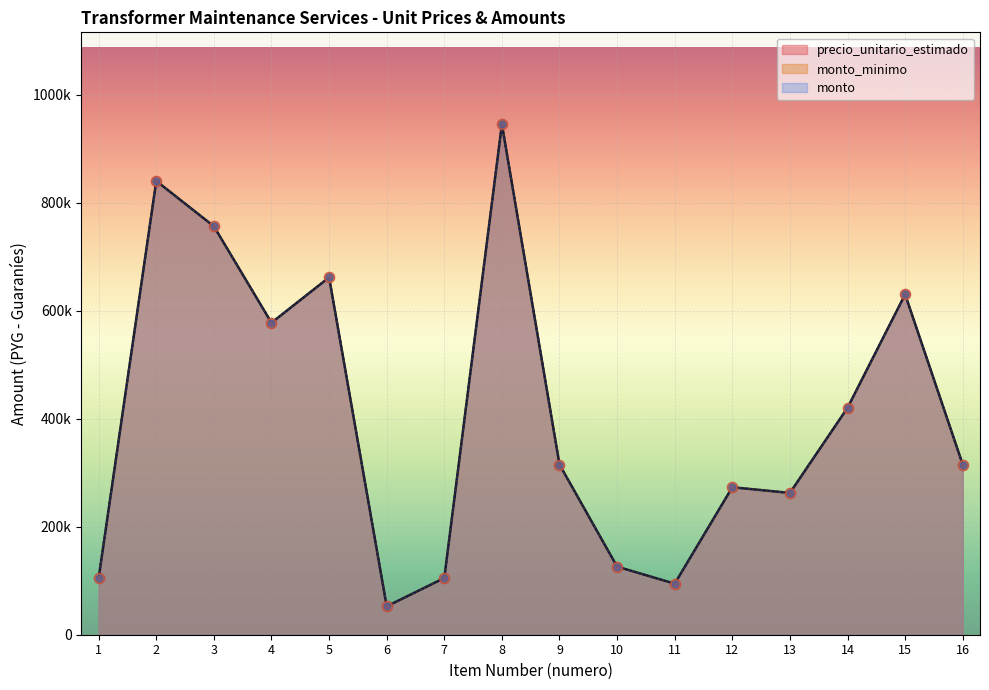

Which series has the largest Y range (max minus min)?

precio_unitario_estimado